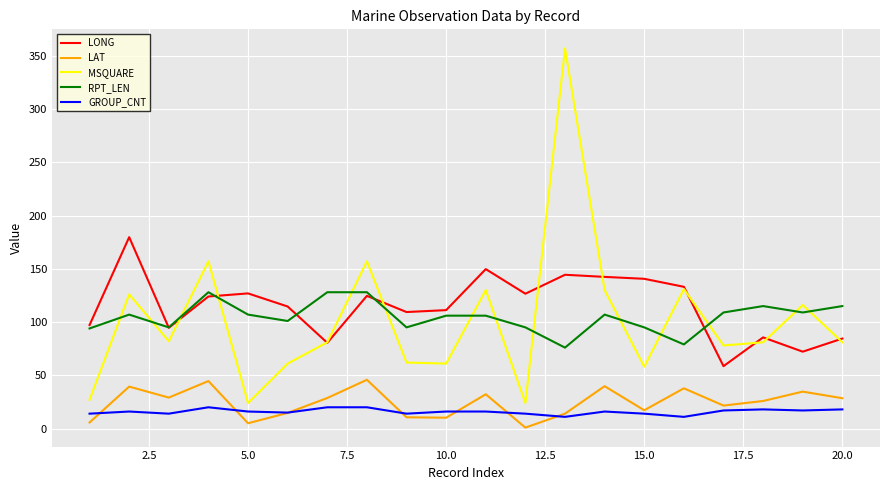

What is the difference between the maximum and minimum values in the RPT_LEN series?

52.0